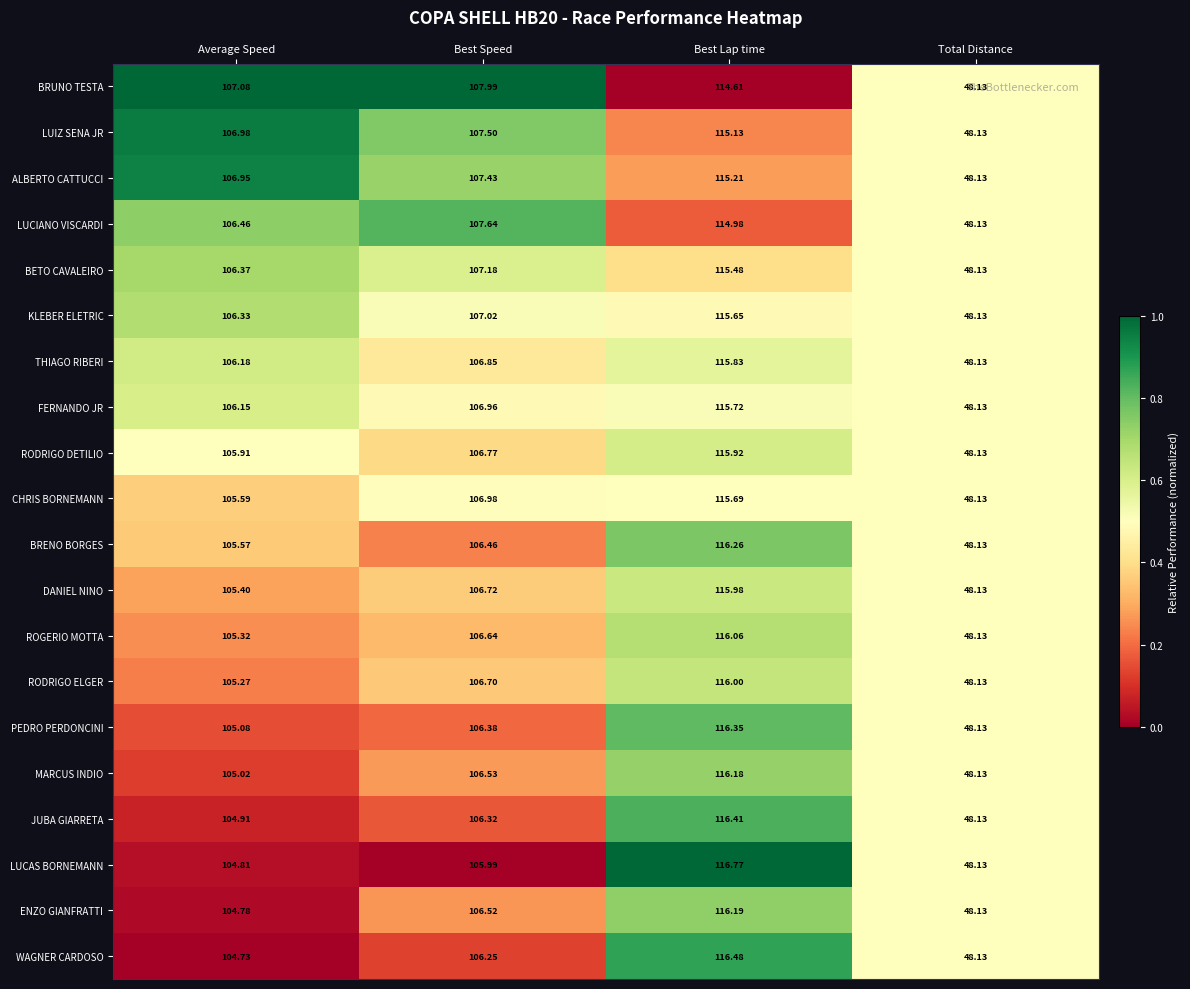

At which category is the sum across all series the highest?

Best Lap time